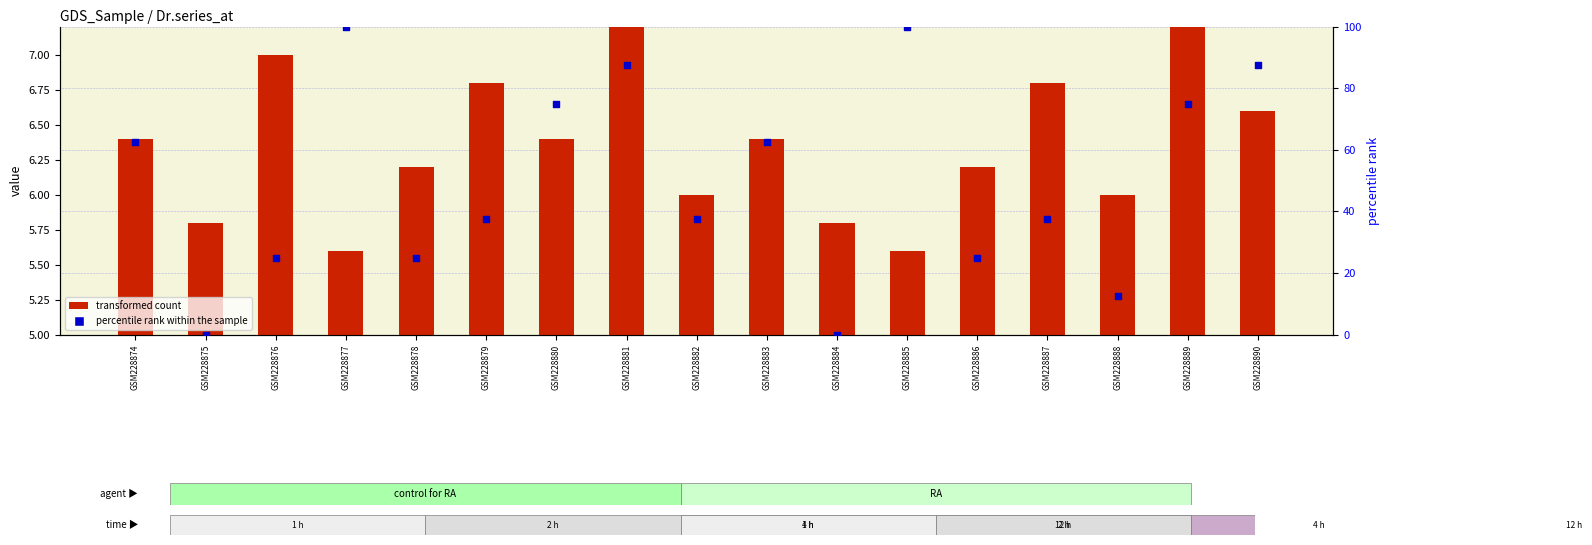

Which series has the largest total across all categories?

percentile rank within the sample